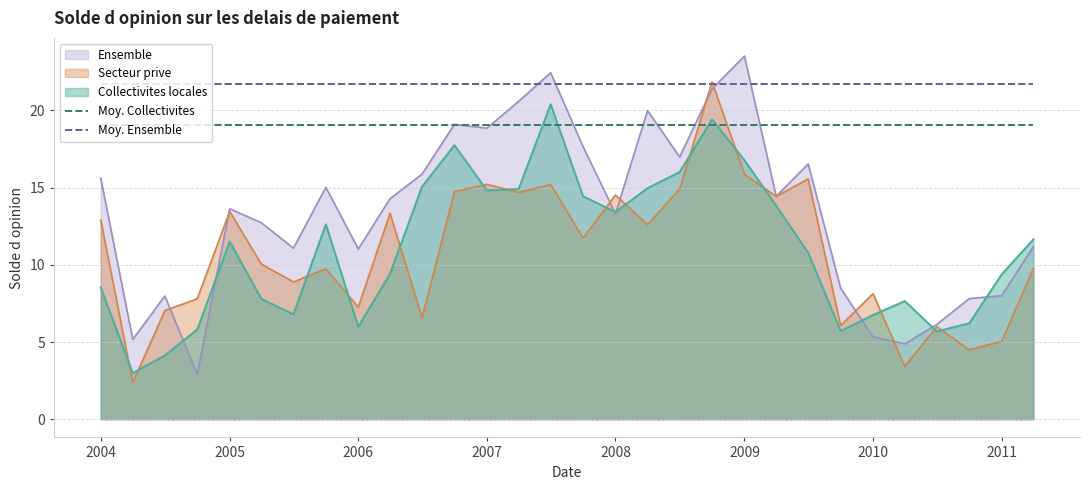

Which category has the highest value in the Ensemble series?

2009